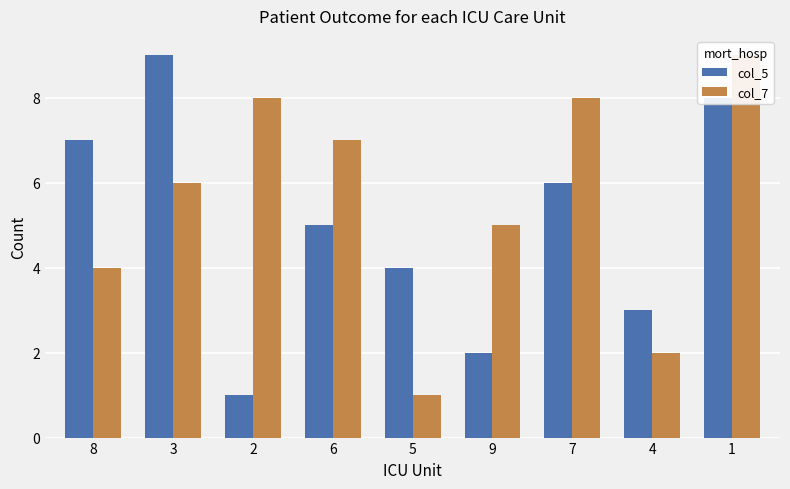

The value of col_7 at 3 is 3. True or false?

False